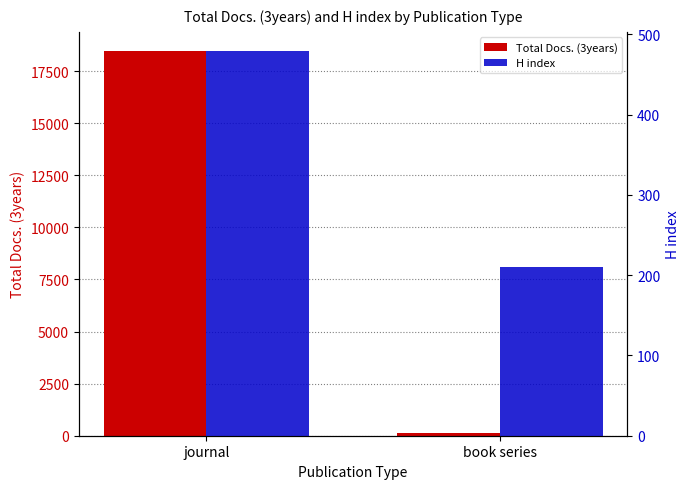

What is the smallest value displayed?

153